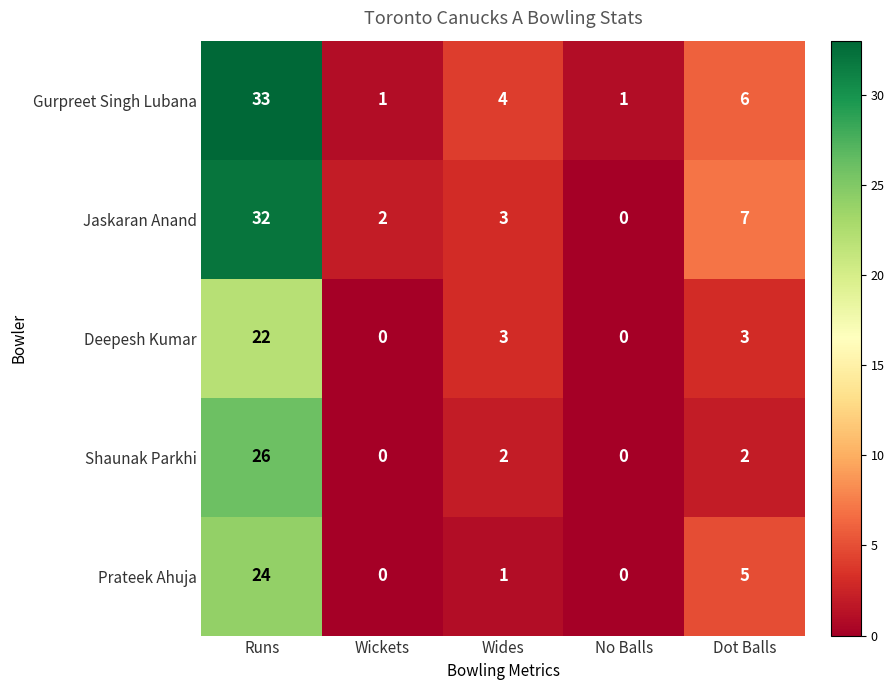

What is the total value across all series at Wides?

13